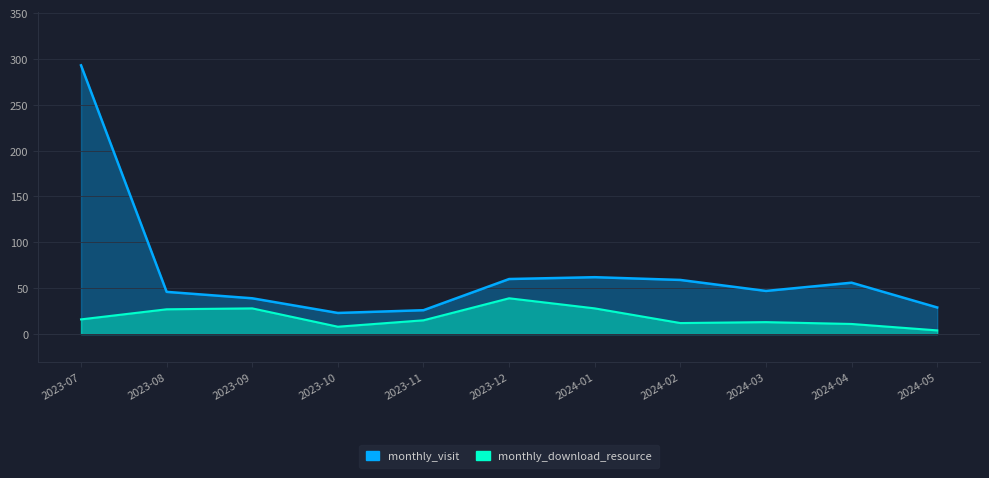

At which category does the chart reach its peak across all series?

2023-07